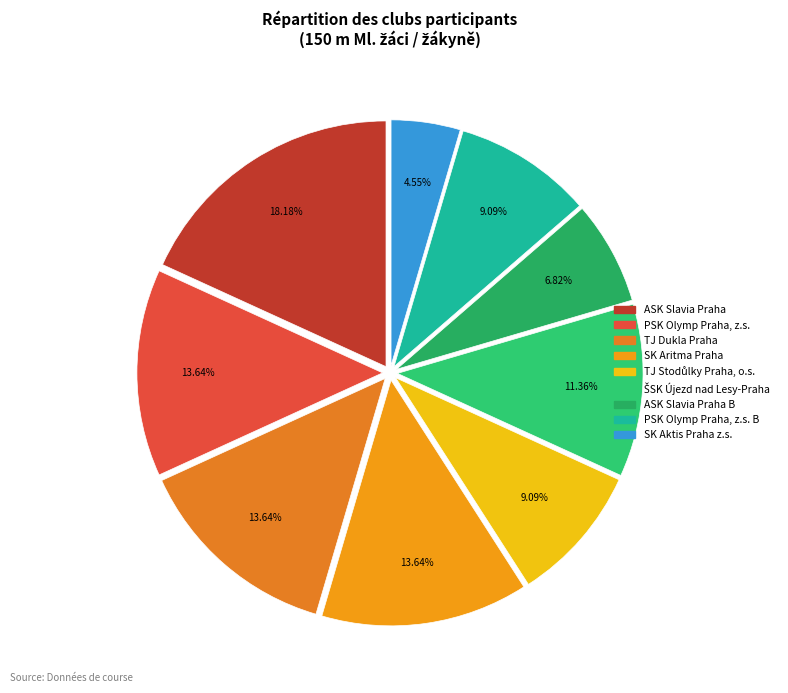

To the nearest percent, what is the average slice percentage?

11%